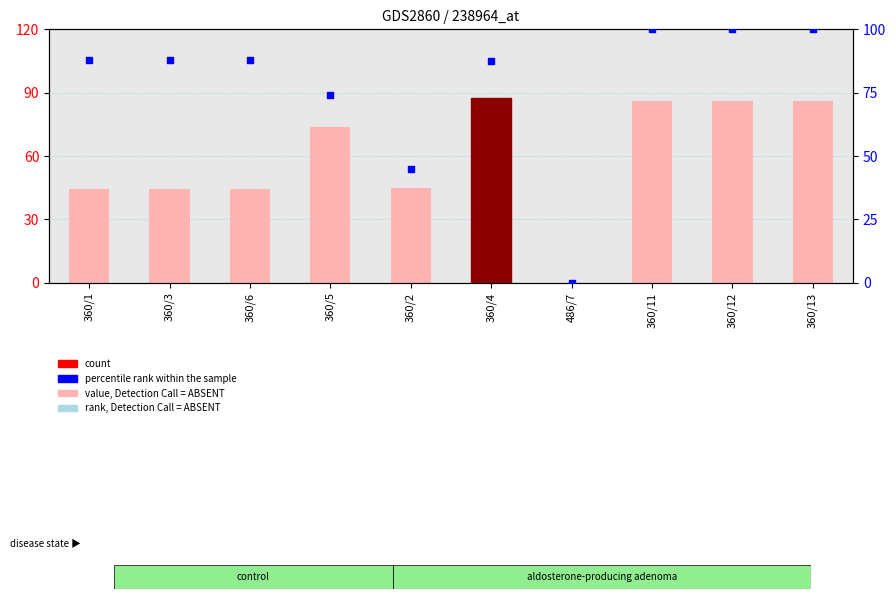

Is the value of rank, Detection Call = ABSENT at 360/4 greater than the value of value, Detection Call = ABSENT at 360/12?

Yes